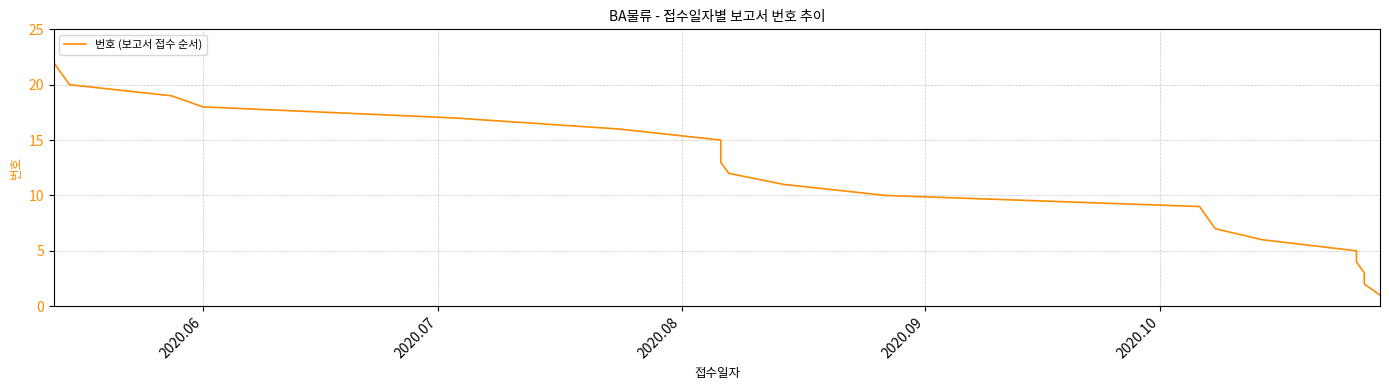

What is the average value?

12